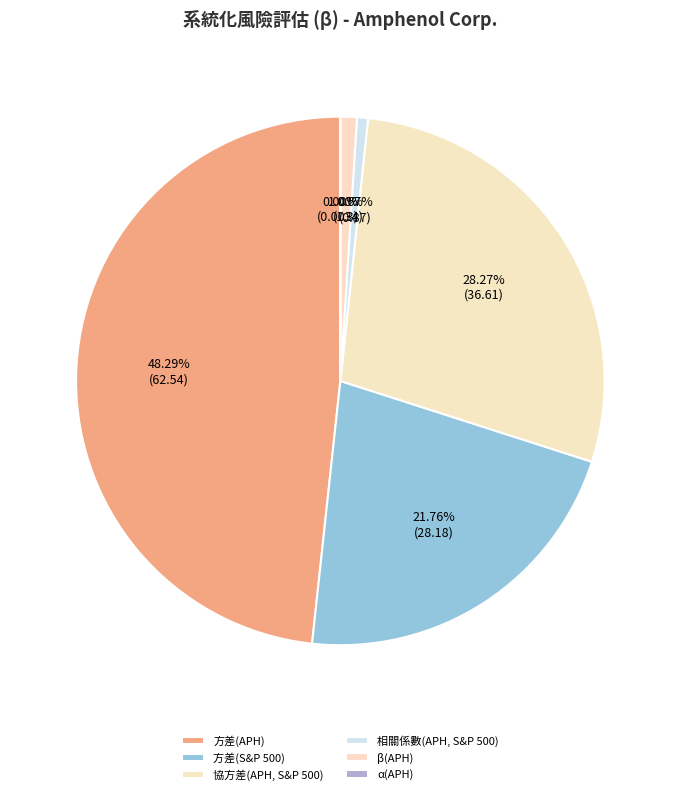

Rank the categories by value from highest to lowest.

方差(APH), 協方差(APH, S&P 500), 方差(S&P 500), β(APH), 相關係數(APH, S&P 500), α(APH)